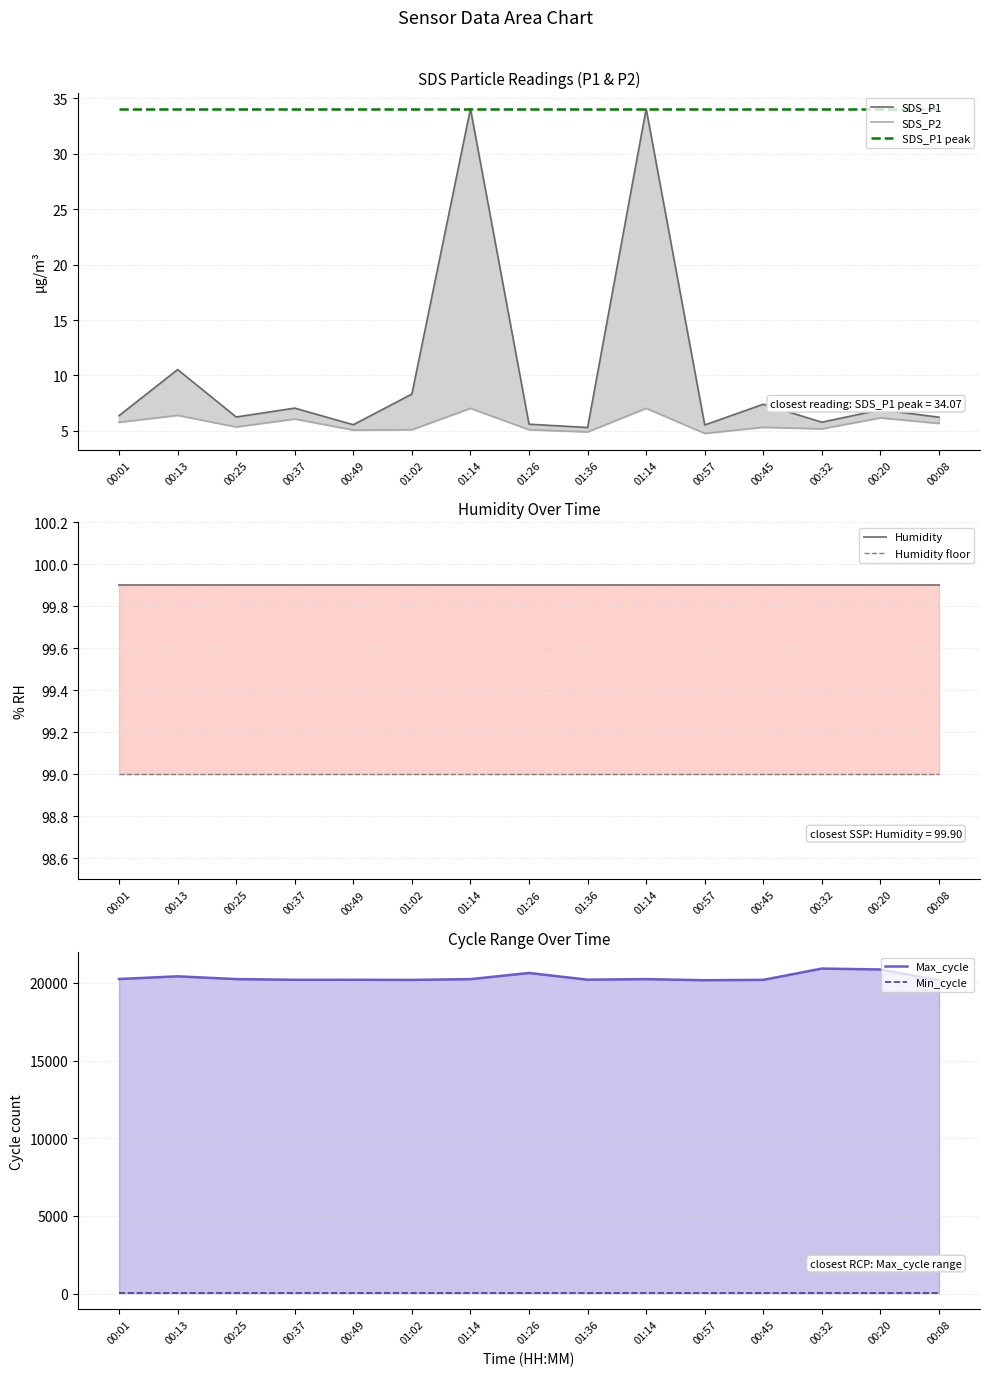

Reading left to right, transcribe all the data shown in this chart.

SDS_P1: 6.4	10.5	6.2	7.0	5.5	8.3	34.1	5.6	5.3	34.1	5.5	7.4	5.8	6.9	6.2
SDS_P2: 5.8	6.4	5.3	6.1	5.1	5.1	7.0	5.1	4.9	7.0	4.8	5.3	5.2	6.2	5.7